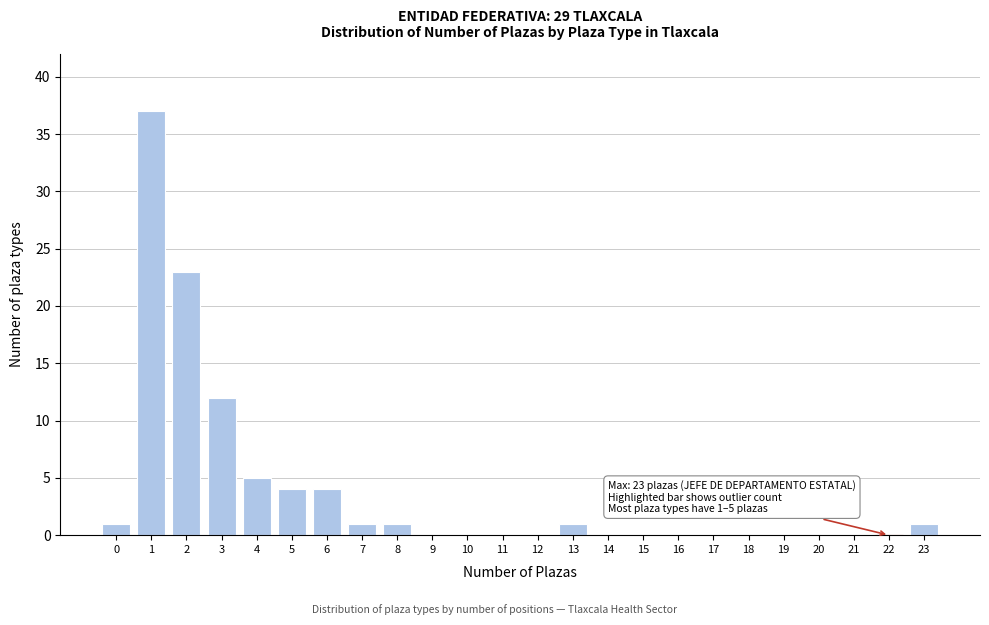

Reading left to right, list all the values displayed in this chart.

0=1	1=37	2=23	3=12	4=5	5=4	6=4	7=1	8=1	9=0	10=0	11=0	12=0	13=1	14=0	15=0	16=0	17=0	18=0	19=0	20=0	21=0	22=0	23=1